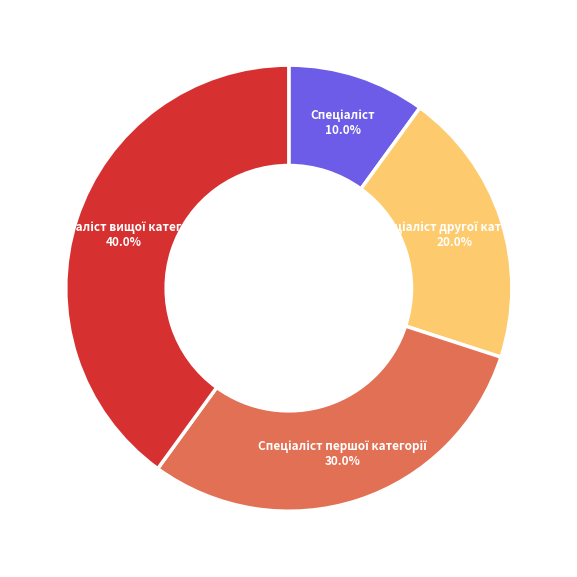

Combined, do Спеціаліст and Спеціаліст вищої категорії account for over 50%?

No